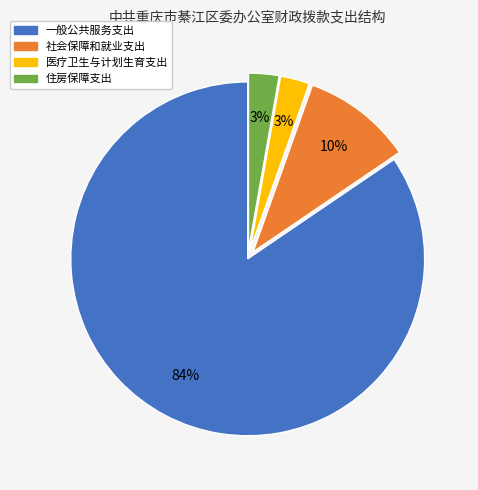

To the nearest percent, what portion does 社会保障和就业支出 represent?

10%